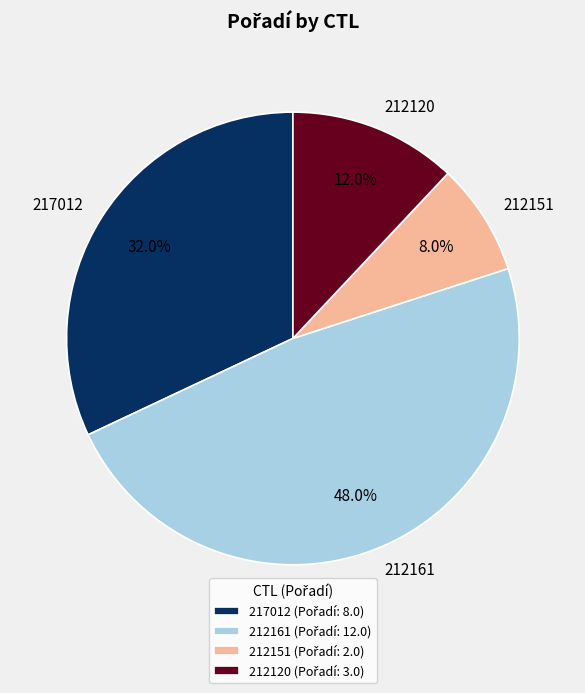

Rank the categories by value from lowest to highest.

212151, 212120, 217012, 212161